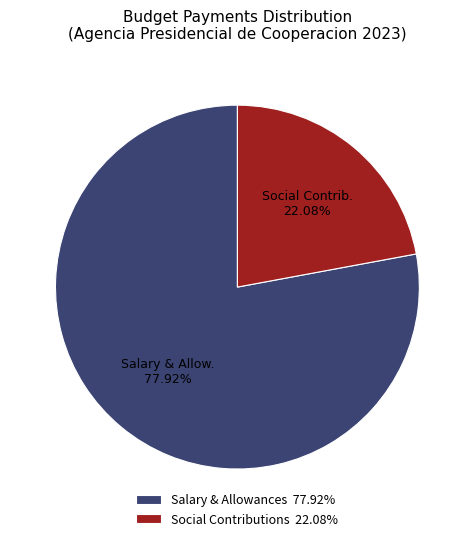

To the nearest percent, what is the average slice percentage?

50%